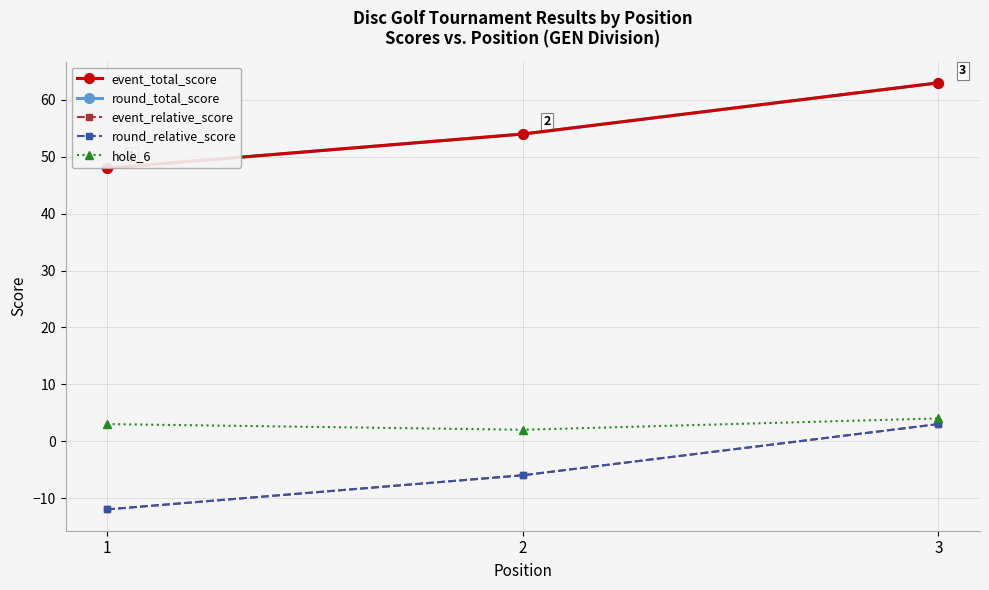

Does the chart have visible grid lines?

Yes